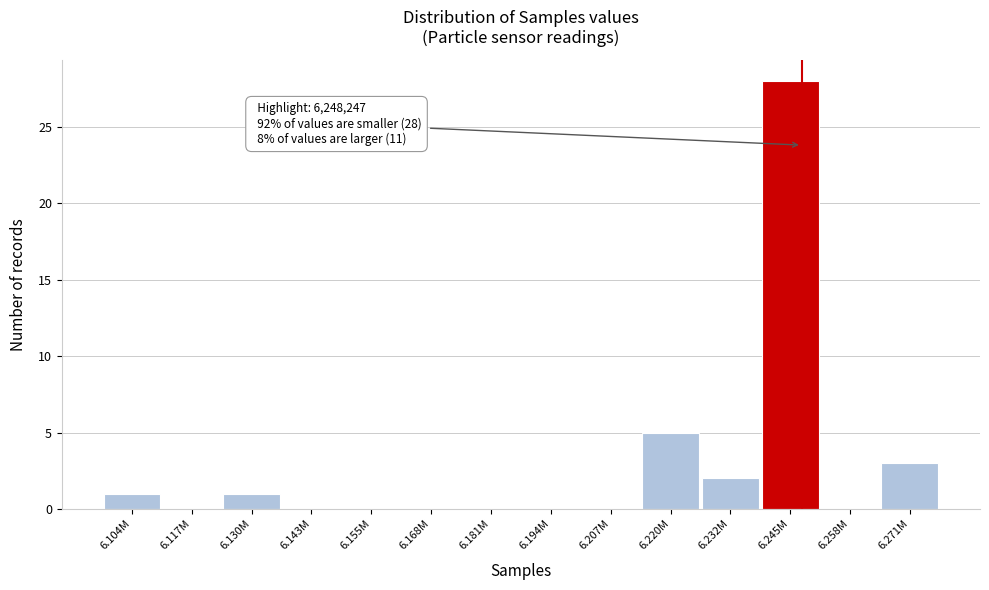

Reading left to right, transcribe all the data shown in this chart.

6.104M=1	6.117M=0	6.130M=1	6.143M=0	6.155M=0	6.168M=0	6.181M=0	6.194M=0	6.207M=0	6.220M=5	6.232M=2	6.245M=28	6.258M=0	6.271M=3